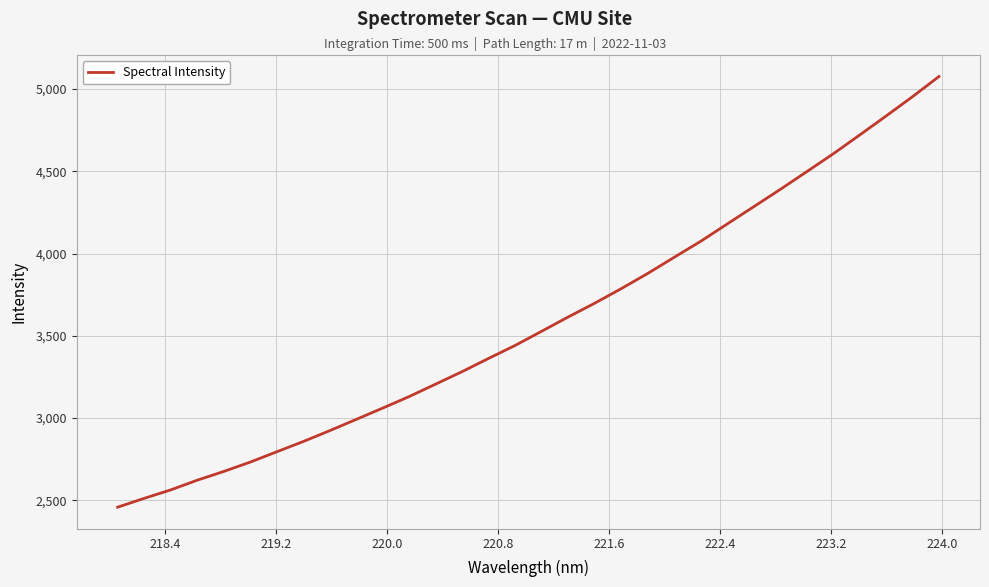

What is the minimum value shown in the chart?

2457.4